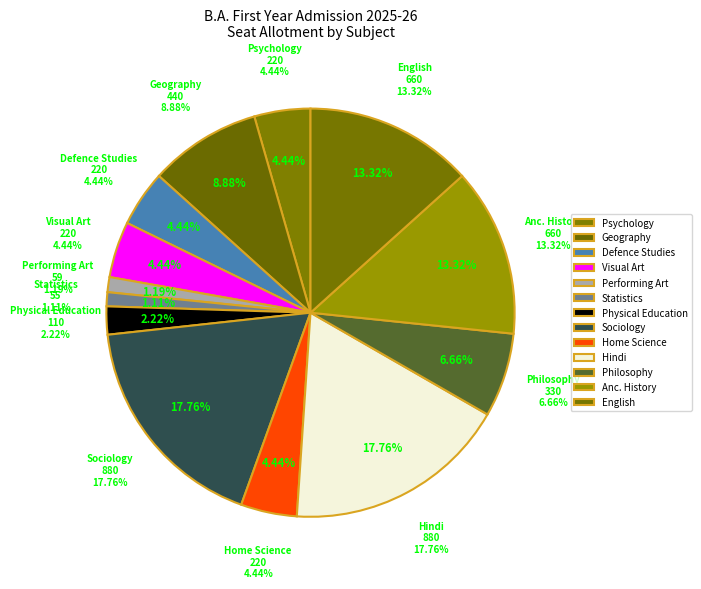

To the nearest percent, what is the combined percentage of Psychology and Anc. History?

18%